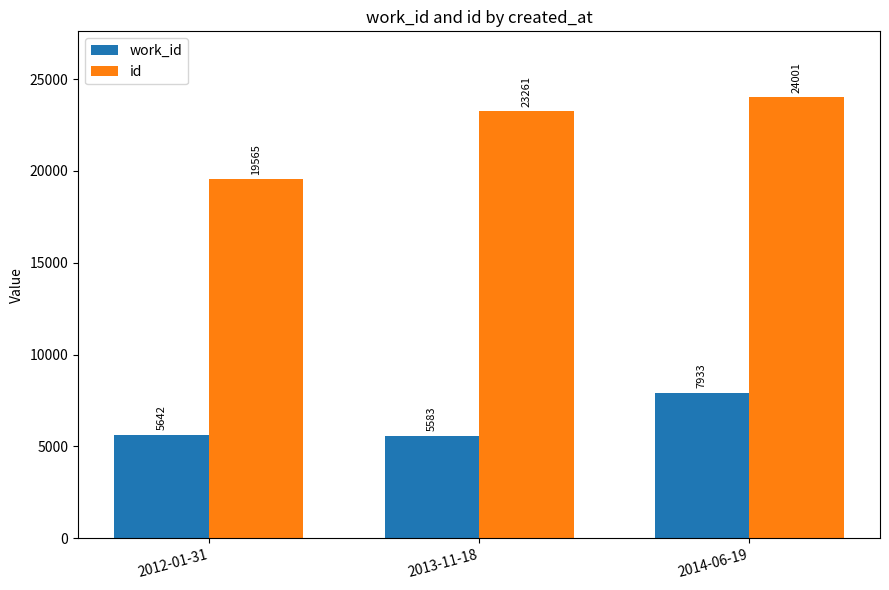

What is the label of the 3rd bar from the right?

2012-01-31